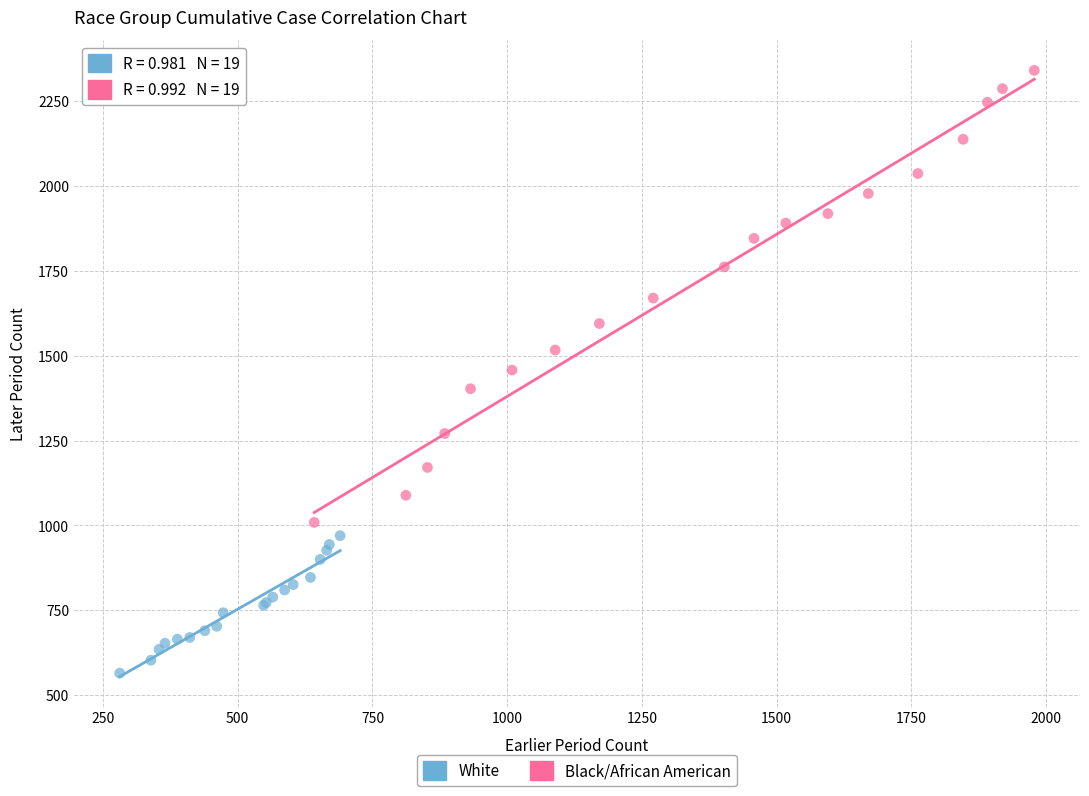

Which series reaches the maximum Y coordinate?

Black/African American